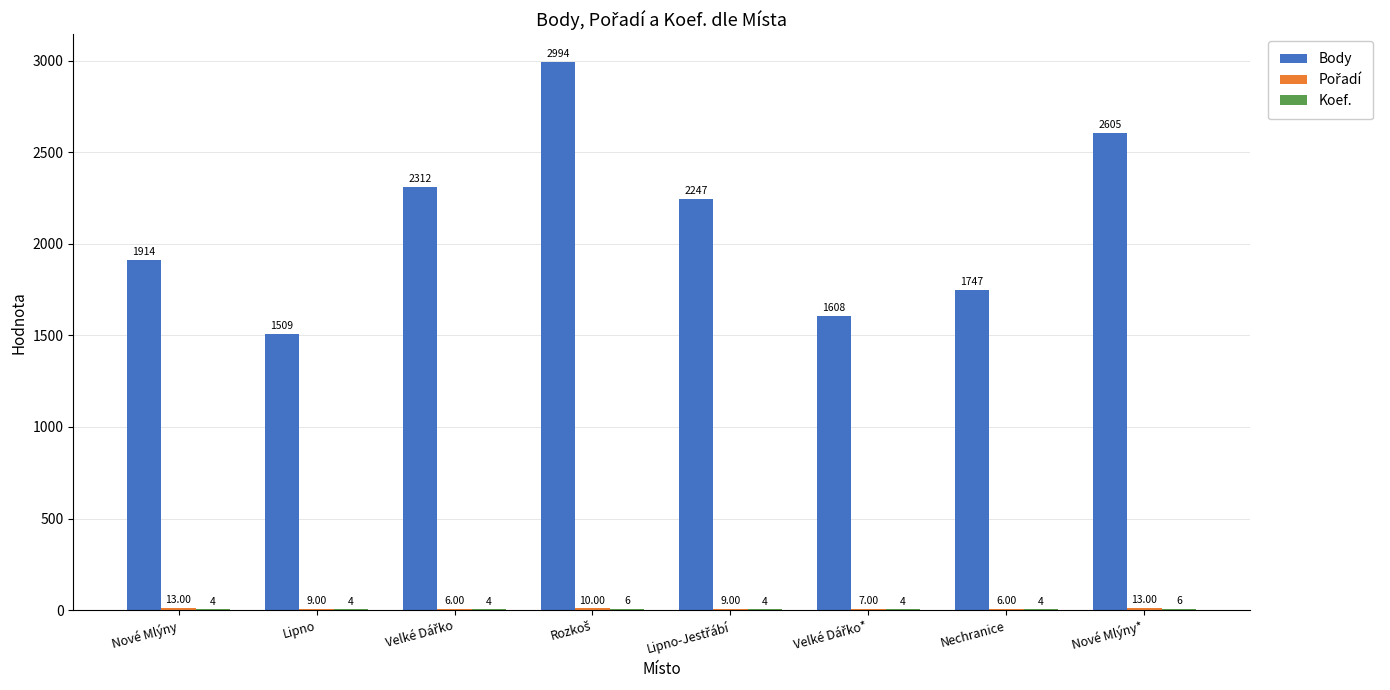

Are the bars grouped side by side (vs. stacked)?

Yes